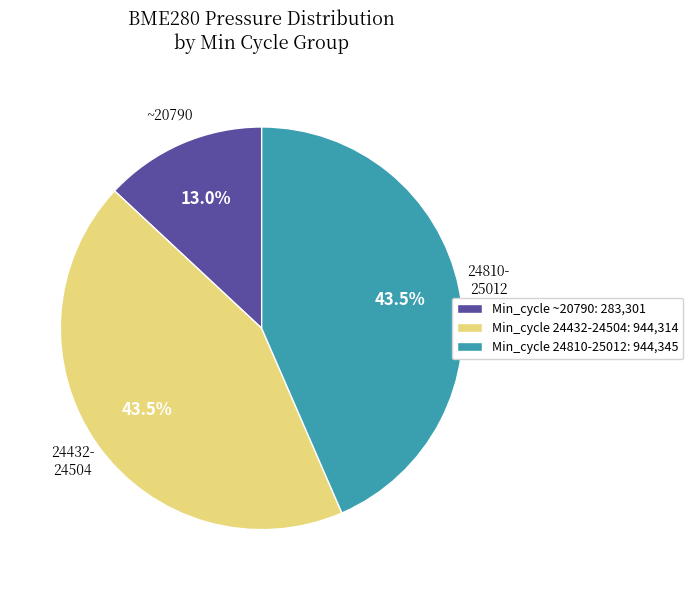

Combined, what portion of the pie is Min_cycle ~20790: 283,301 and Min_cycle 24432-24504: 944,314?

56.5%